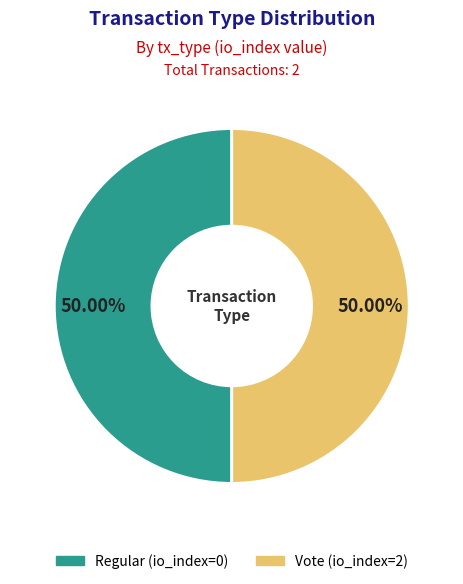

Is the sum of Vote (io_index=2) and Regular (io_index=0) greater than half?

Yes